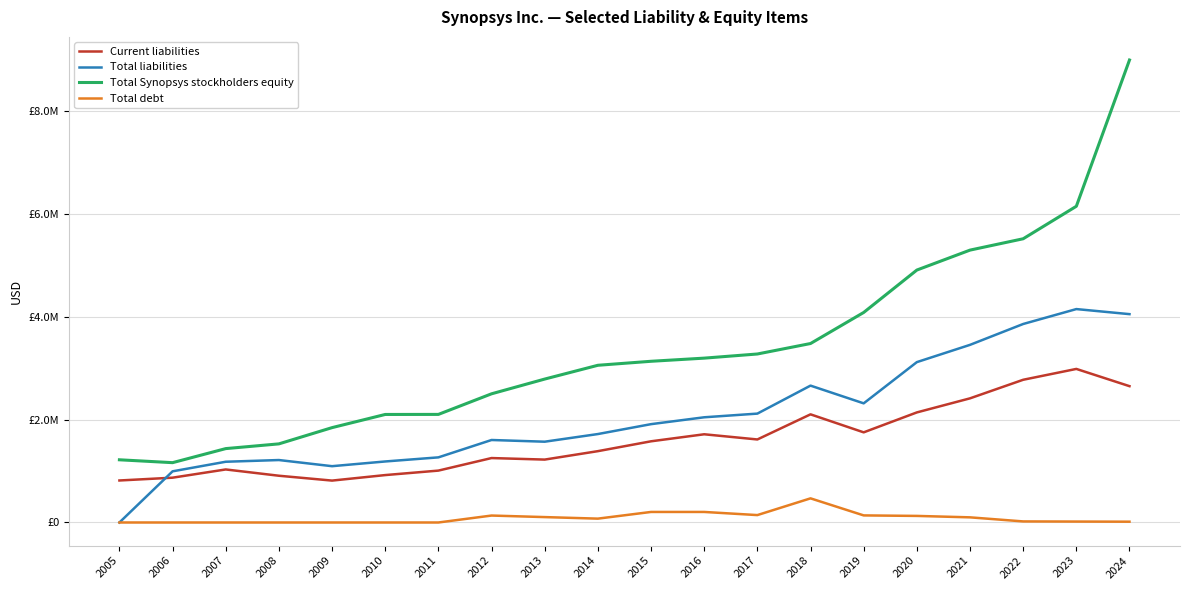

Is the value of Total Synopsys stockholders equity at 2014 greater than the value of Total liabilities at 2023?

No